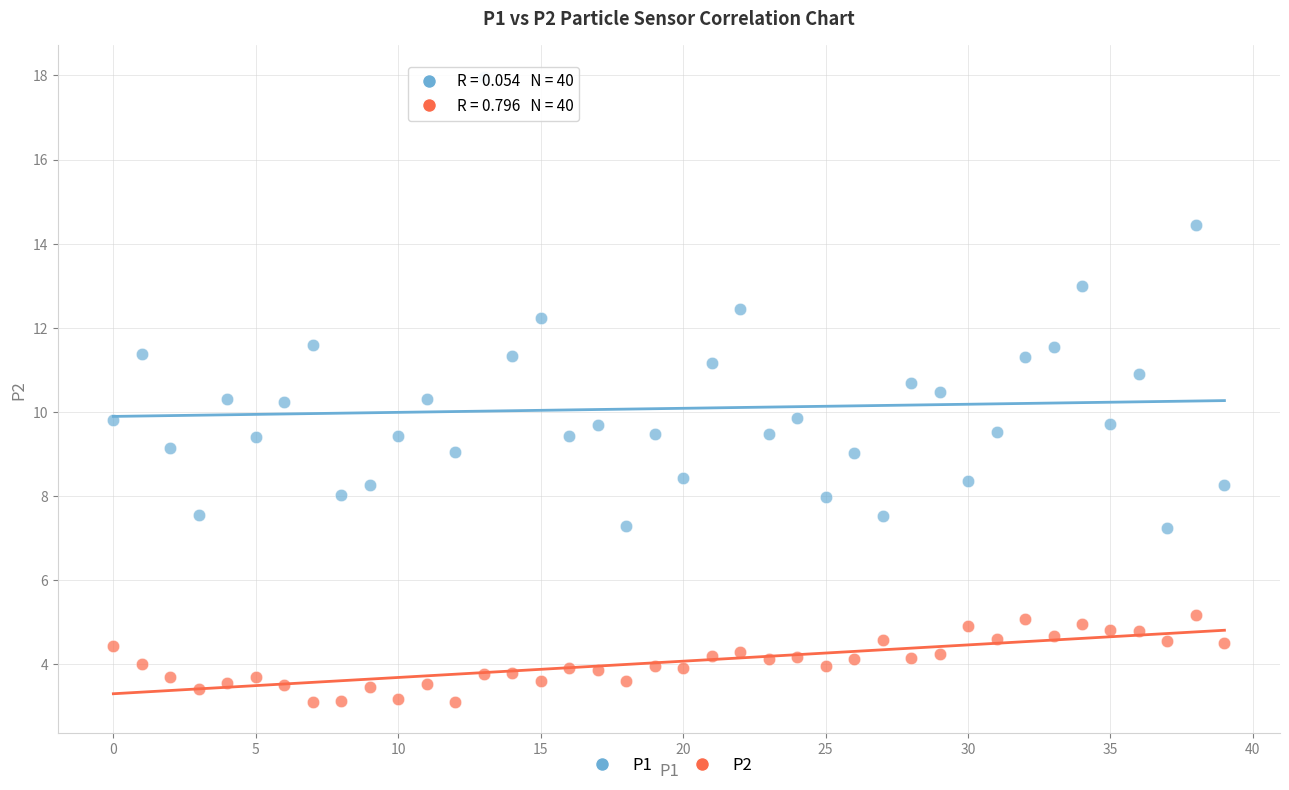

Across all data points, what is the range of Y values (max minus min)?

14.9